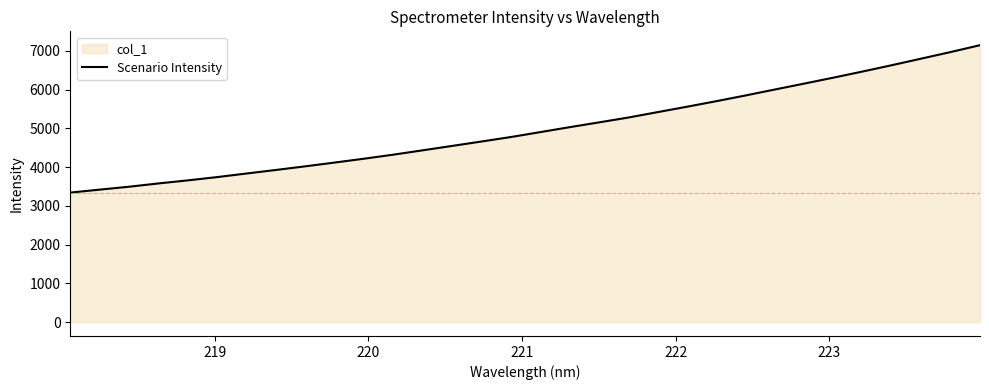

What is the minimum value shown in the chart?

3343.7